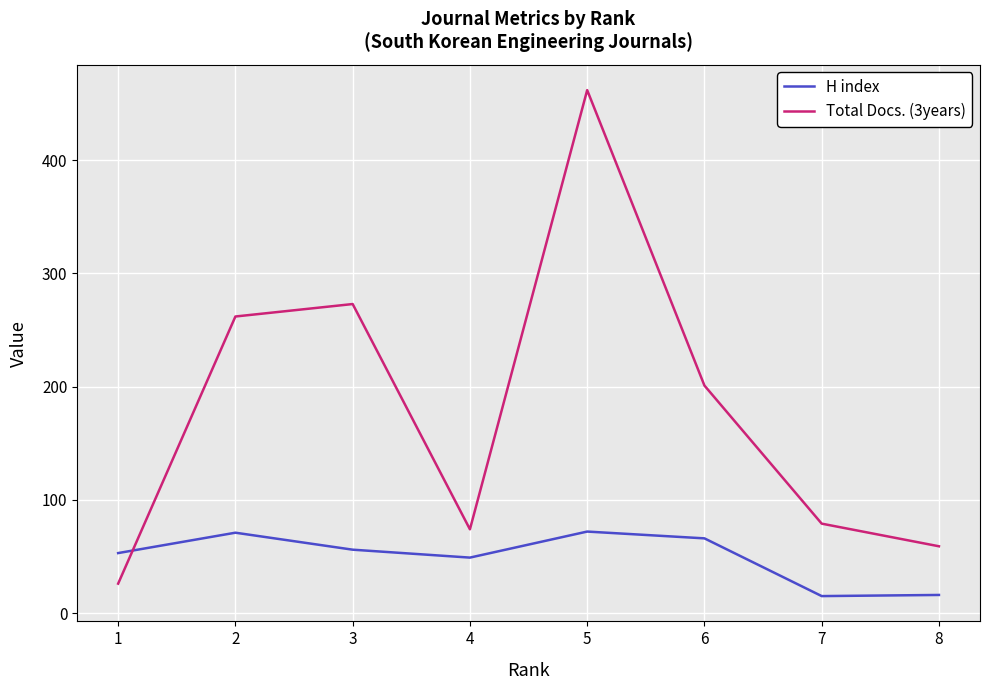

What is the maximum value for Total Docs. (3years)?

462